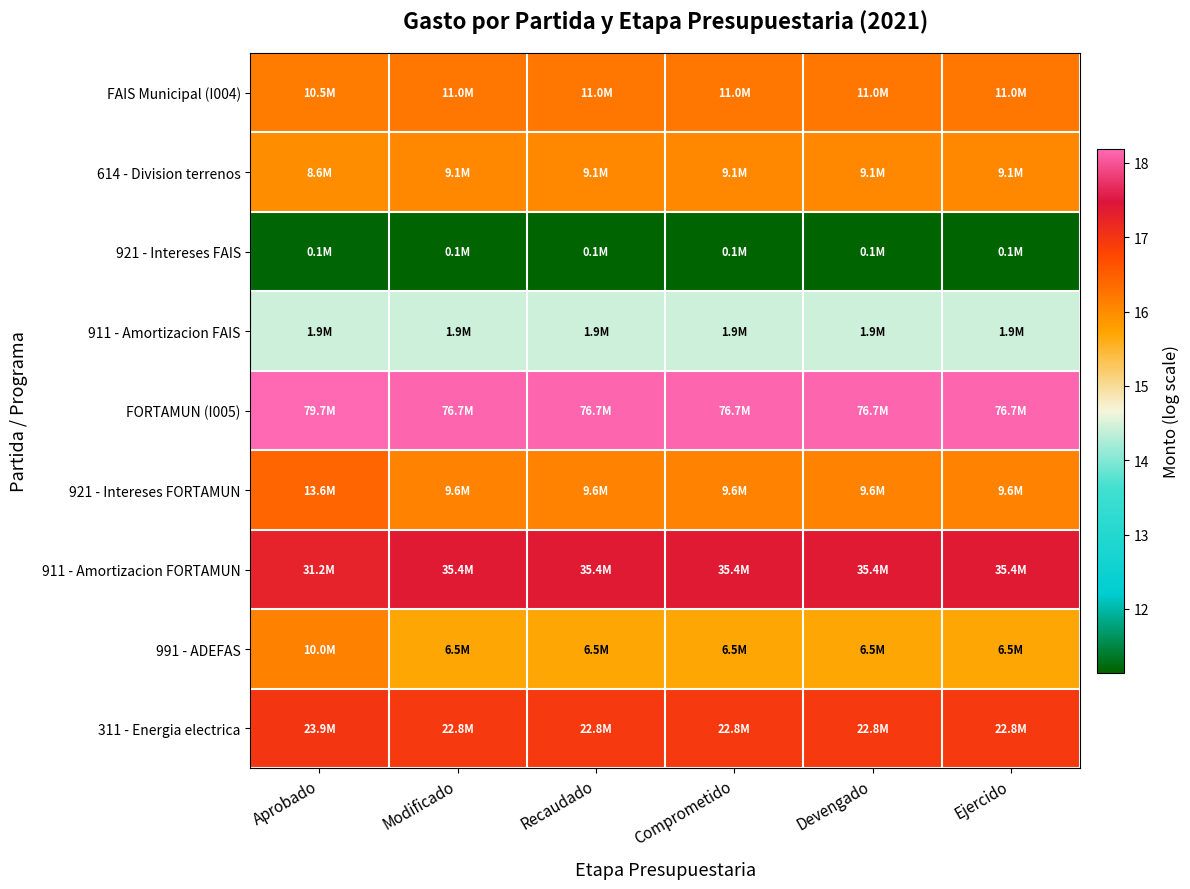

Between Modificado and Comprometido, which series saw the biggest shift?

614 - Division terrenos